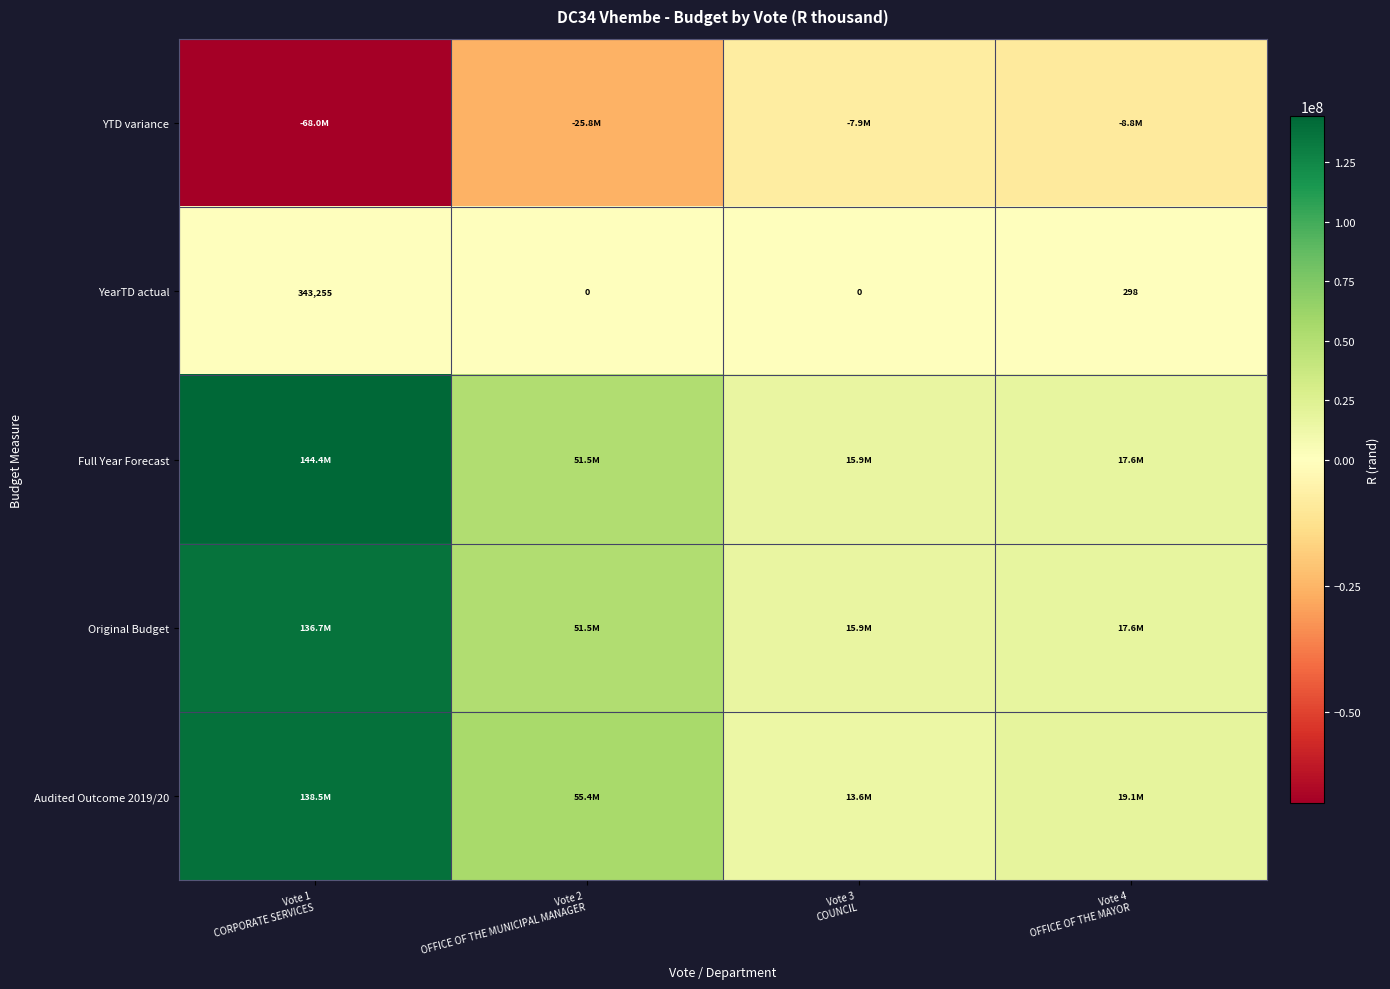

The Original Budget series shows 17613168.0 at Vote 4 OFFICE OF THE MAYOR. True or false?

True